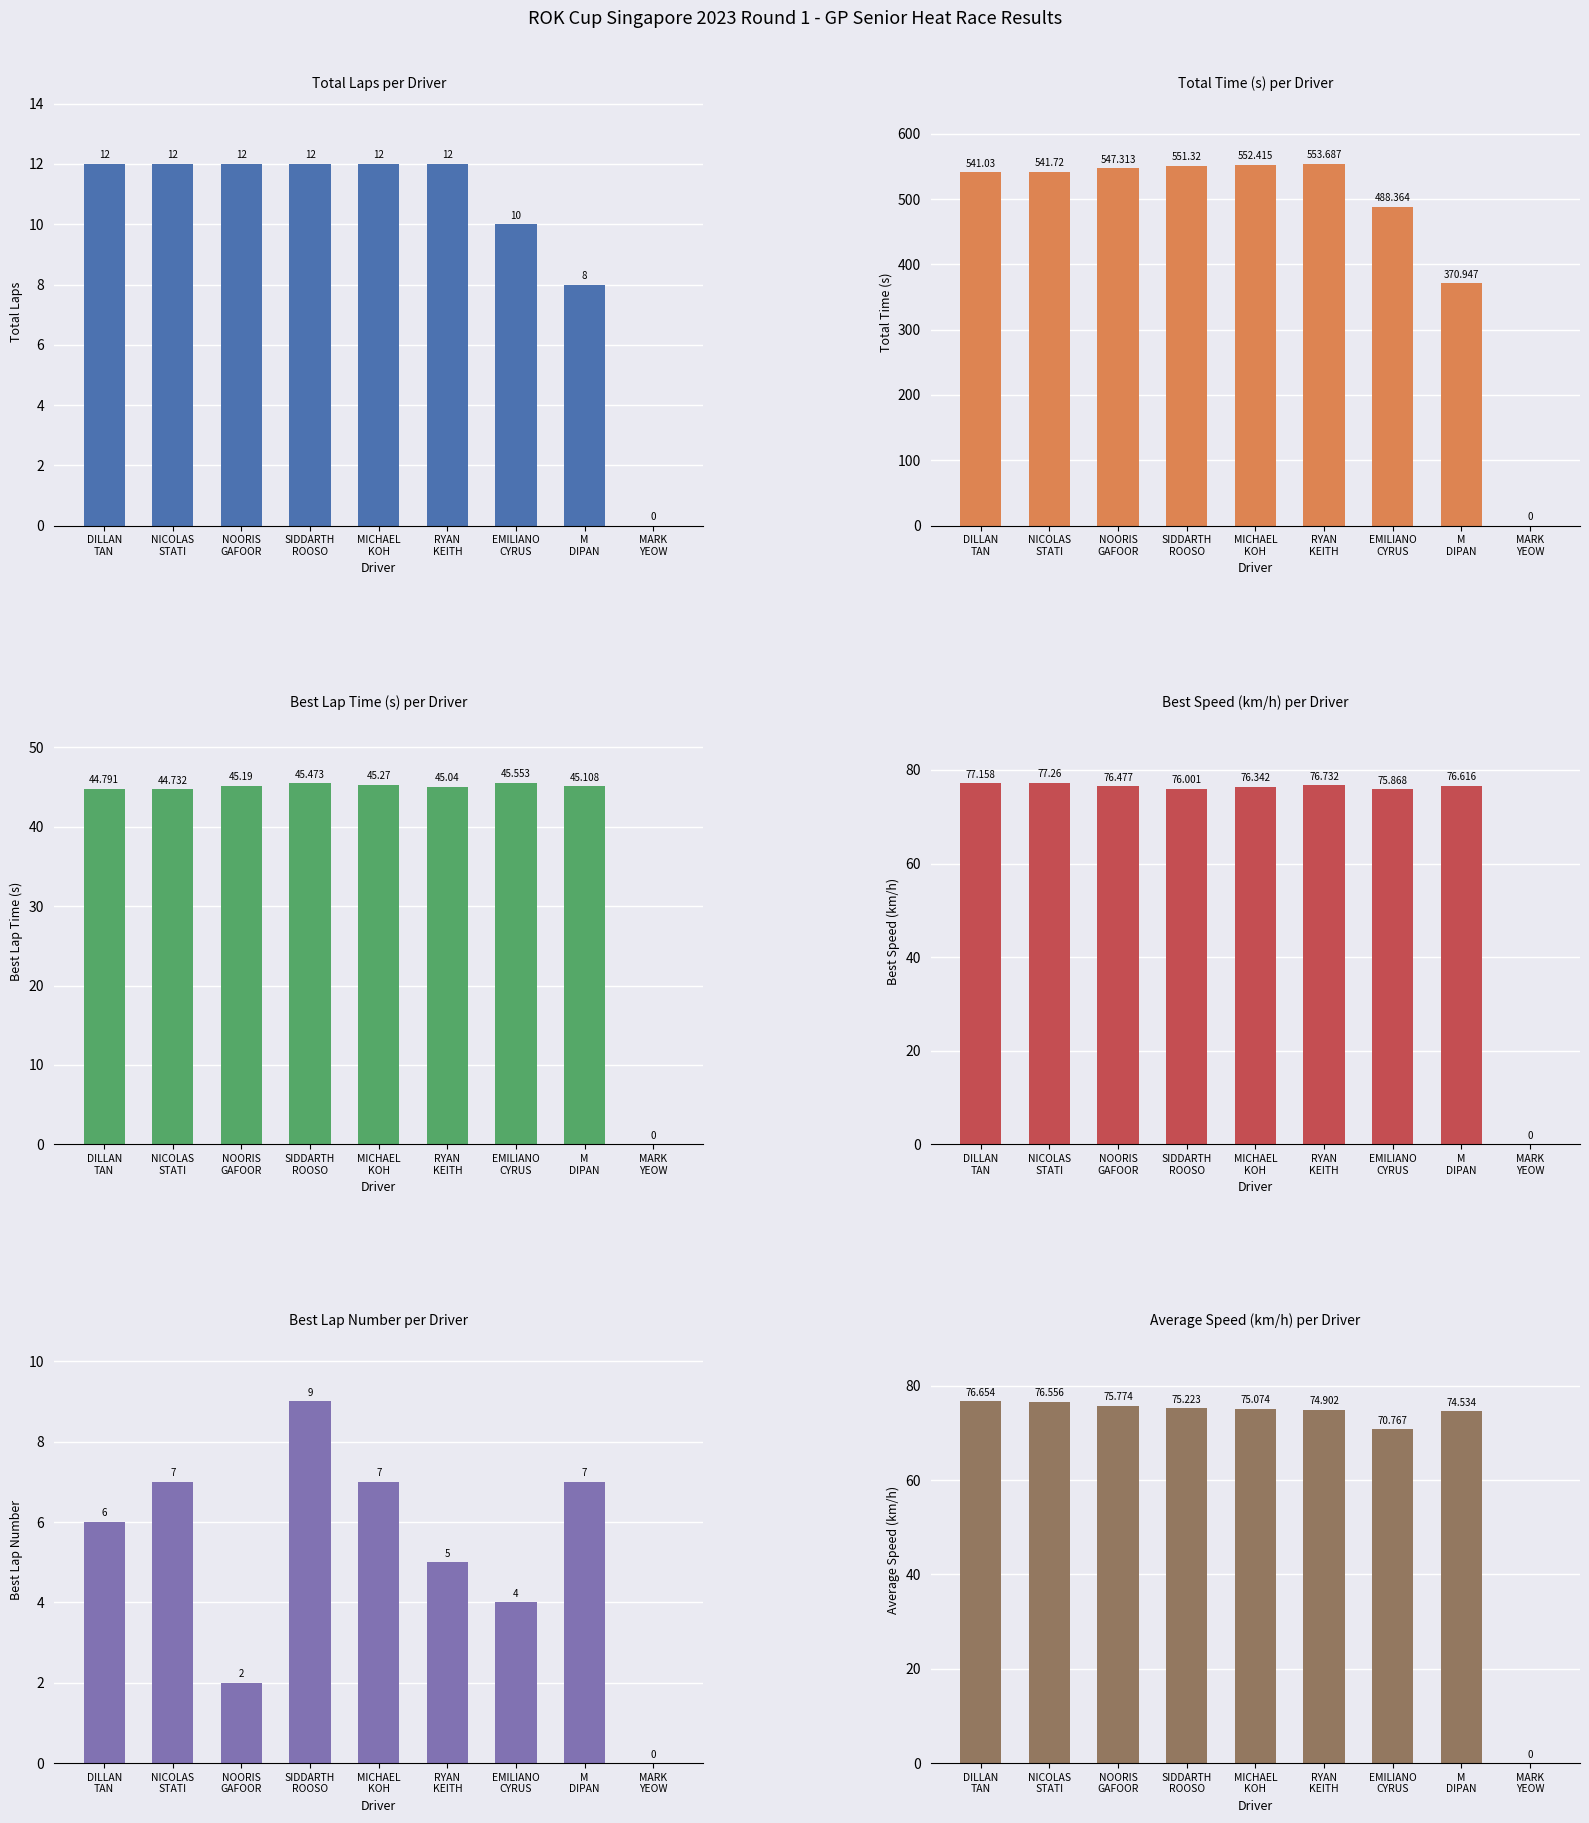

What is the sum of the Best Speed (km/h) values at MARK
YEOW and EMILIANO
CYRUS?

75.9